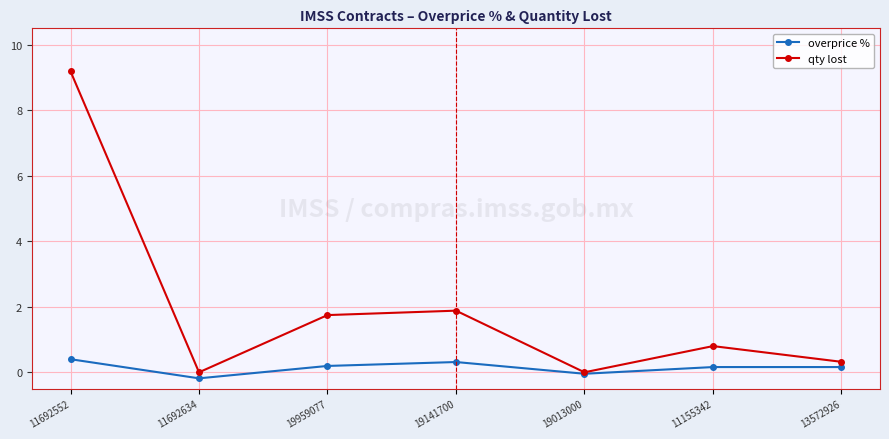

The overprice % series shows -0.2 at 11692634. True or false?

True